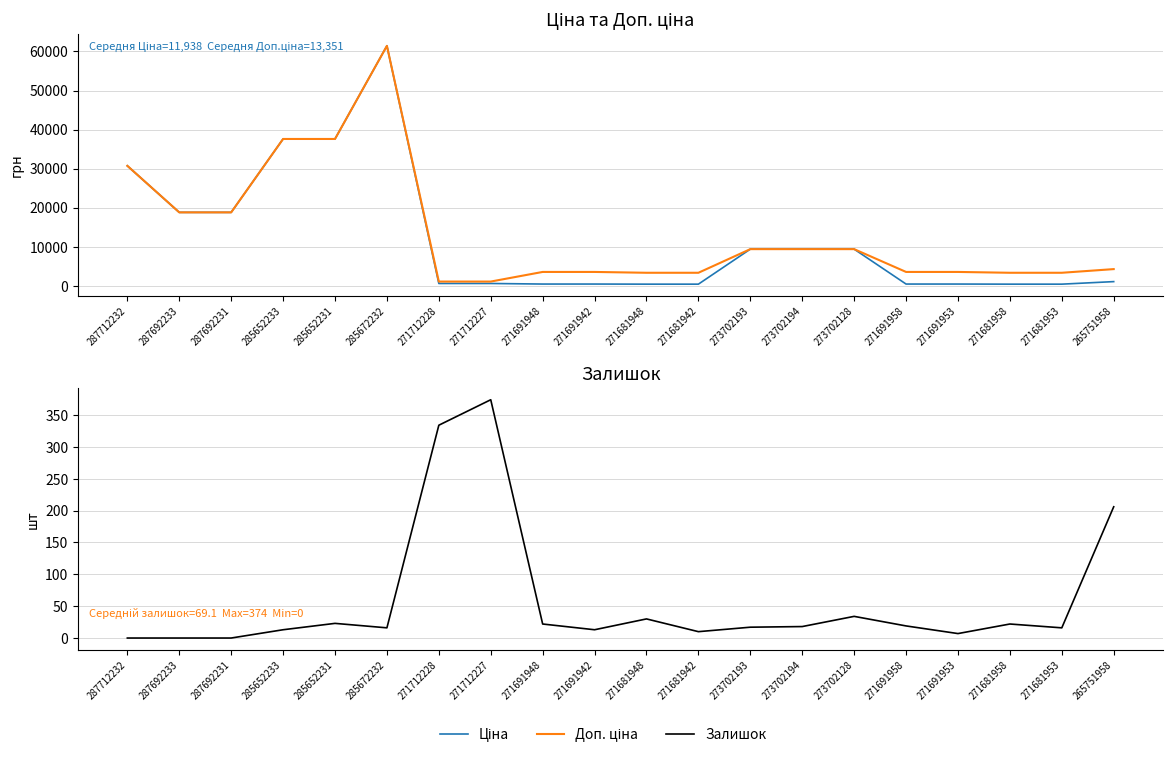

Rank the series by their maximum value, from highest to lowest.

Ціна, Доп. ціна, Залишок